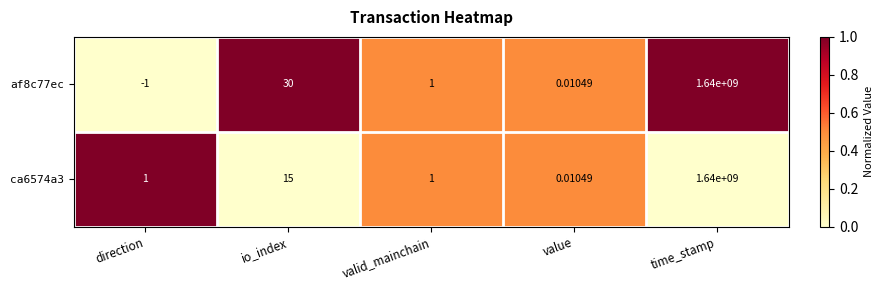

At which category is the sum across all series the highest?

time_stamp